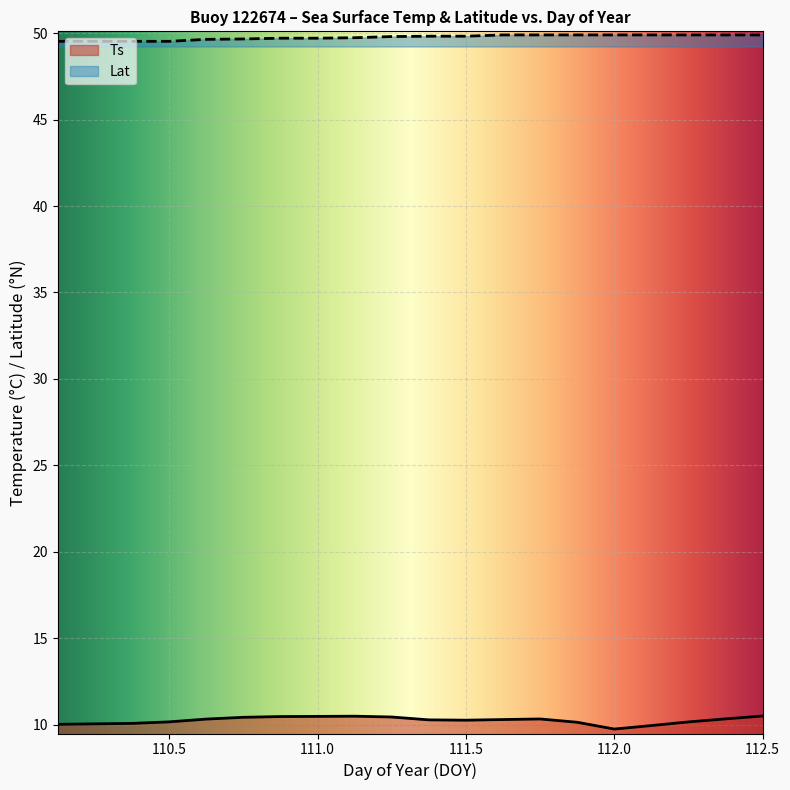

What position from the left is 111.375?

11